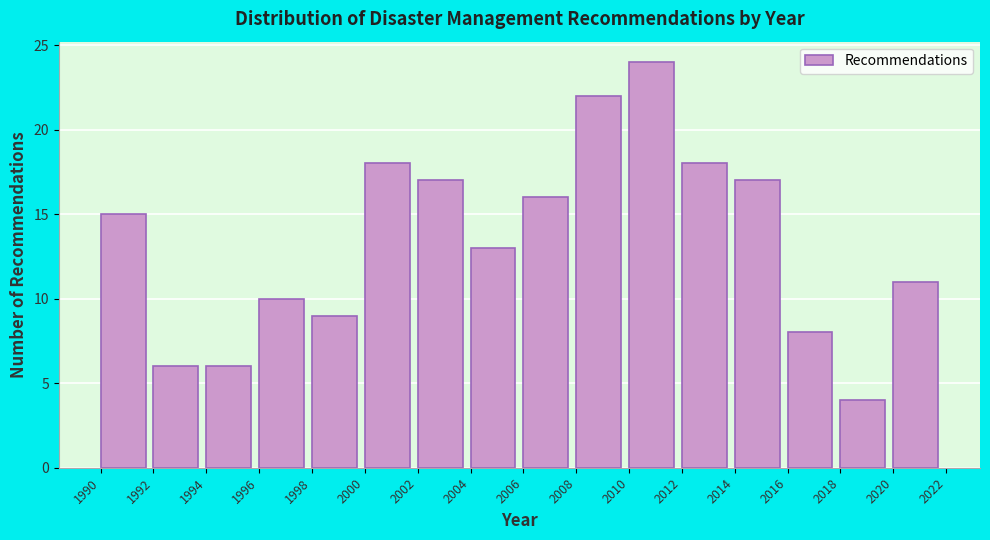

Reading left to right, transcribe this chart: for each bar, give the range it covers on the x-axis and its height. The values are not printed on the chart, so give them approximately, as read against the axis.

1990 to 1992: 15
1992 to 1994: 6
1994 to 1996: 6
1996 to 1998: 10
1998 to 2000: 9
2000 to 2002: 18
2002 to 2004: 17
2004 to 2006: 13
2006 to 2008: 16
2008 to 2010: 22
2010 to 2012: 24
2012 to 2014: 18
2014 to 2016: 17
2016 to 2018: 8
2018 to 2020: 4
2020 to 2022: 11